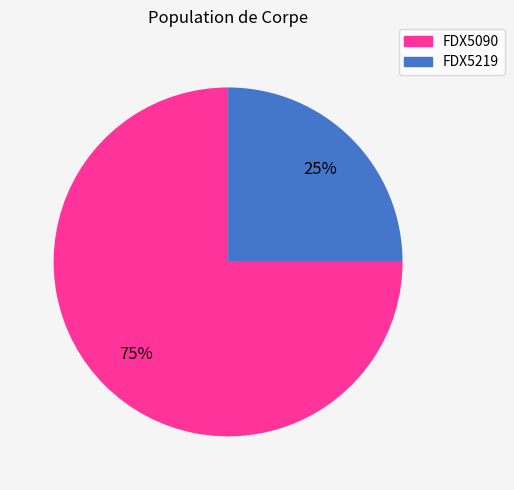

Is it true that FDX5219 is 25% of the pie?

True